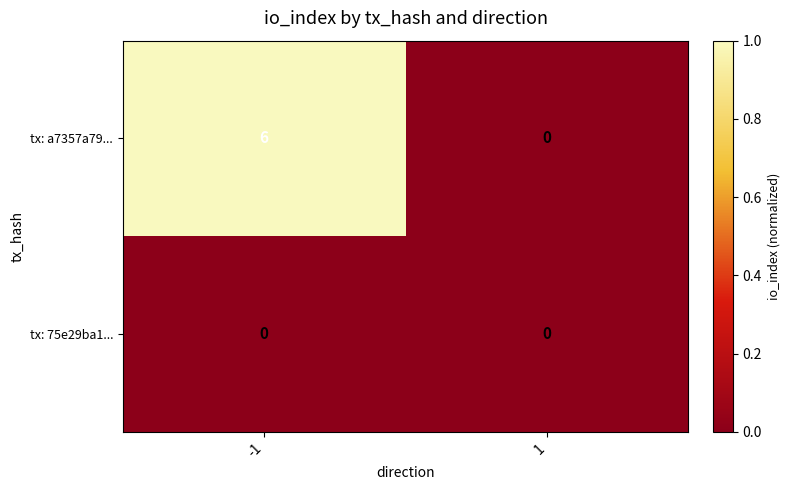

Between -1 and 1, which series saw the biggest shift?

tx: a7357a79...